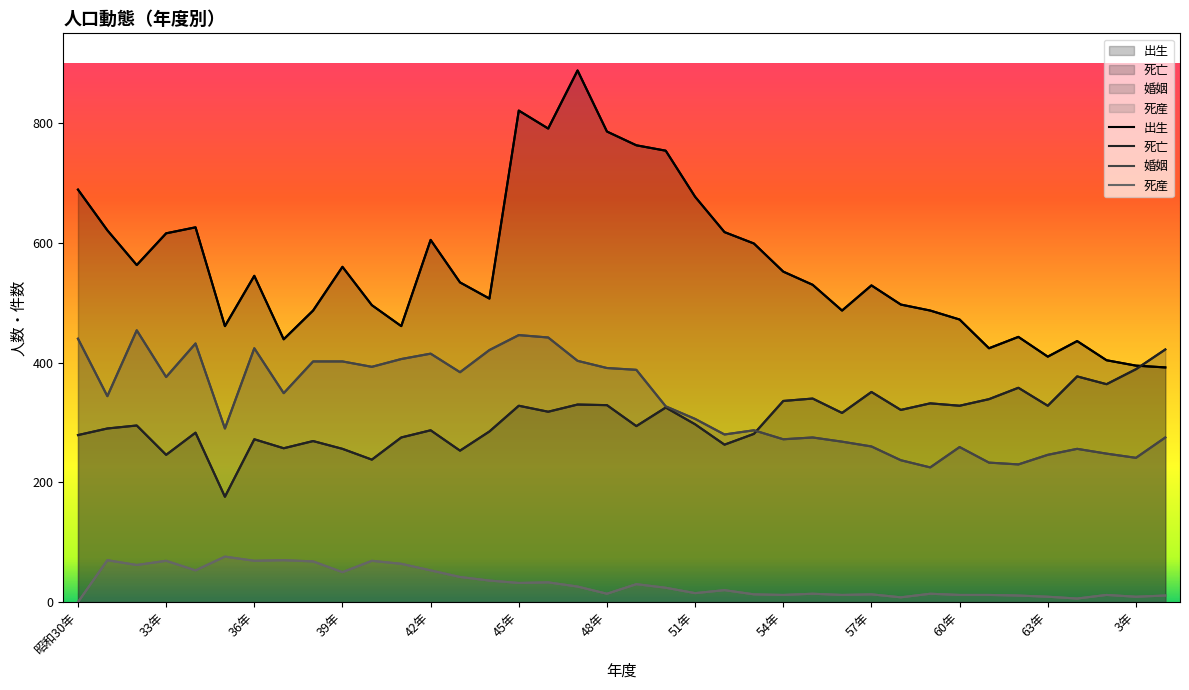

True or false: 死亡 has a value of 340 at 55年.

True